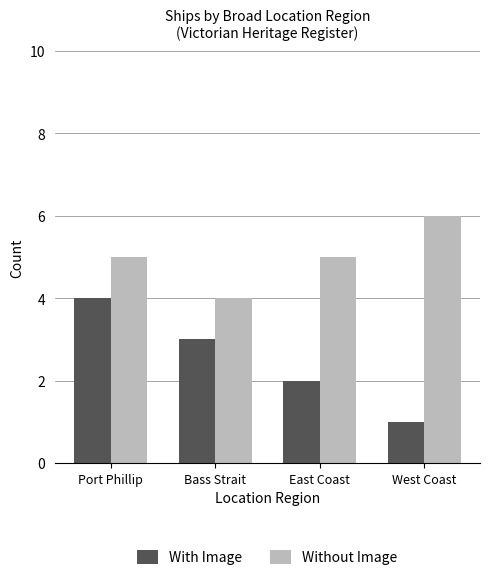

Which category has the highest value in the Without Image series?

West Coast